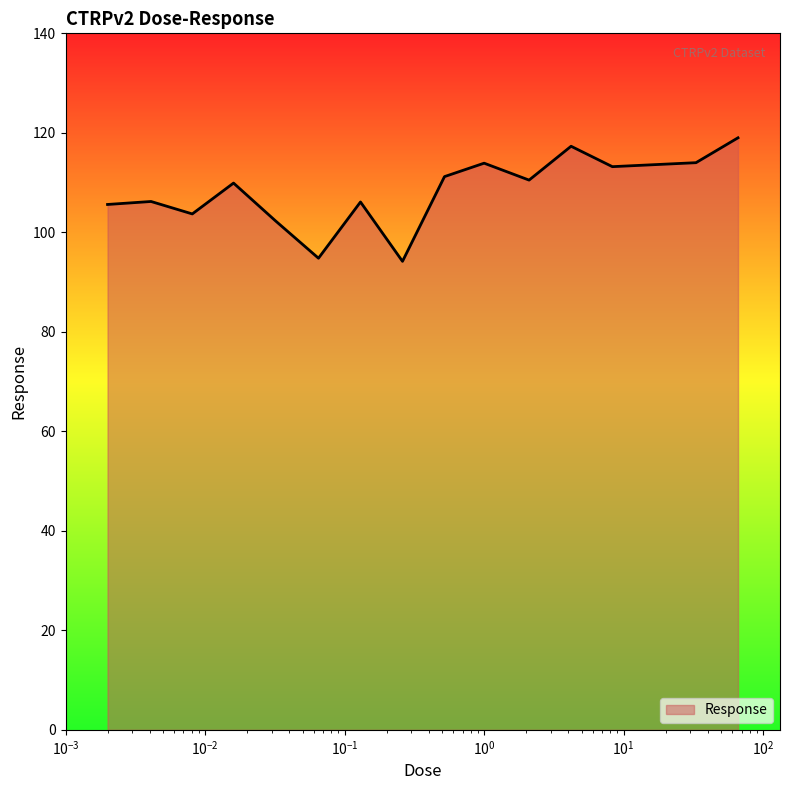

What is the difference between the maximum and minimum values?

24.8